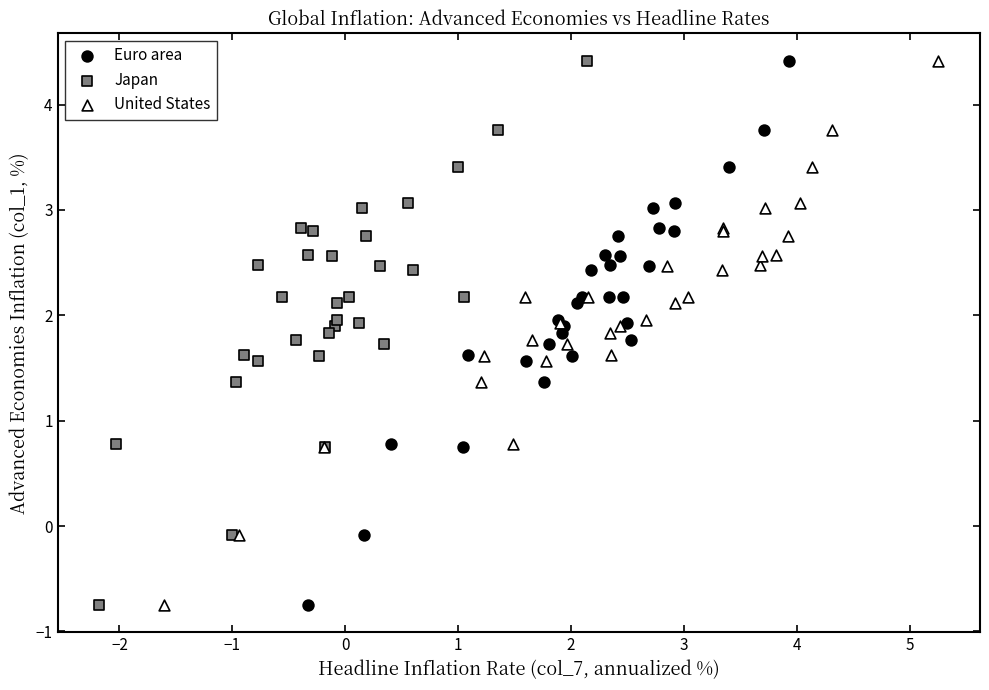

What are all the series names shown in the legend?

Euro area, Japan, United States